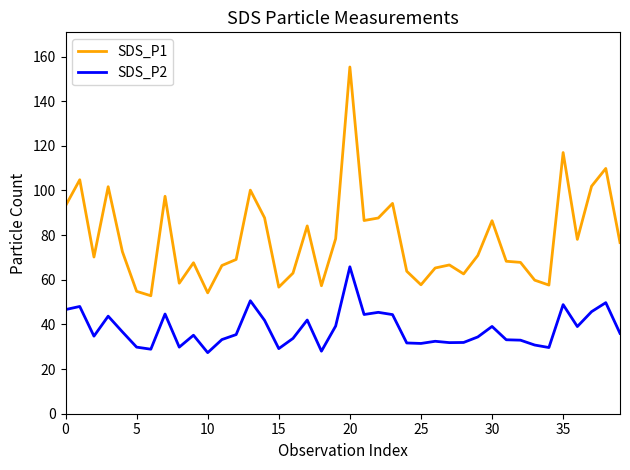

What is the minimum value for SDS_P1?

52.9